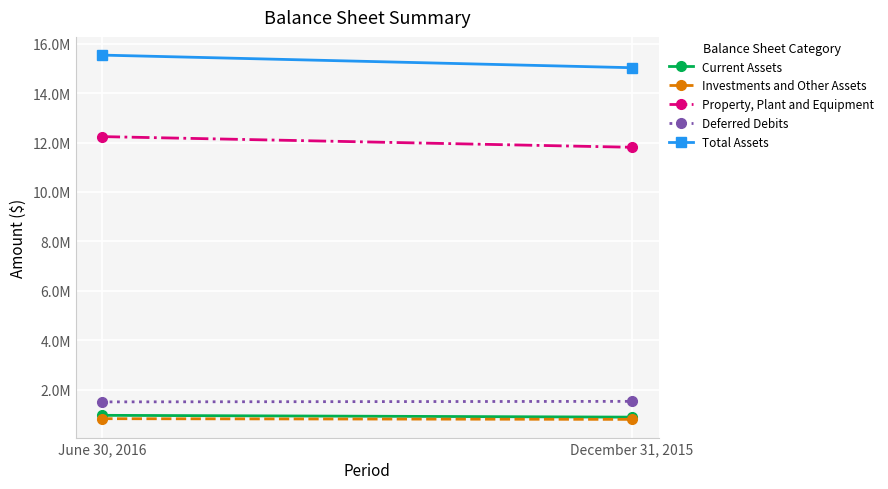

Which series changed the most between June 30, 2016 and December 31, 2015?

Total Assets